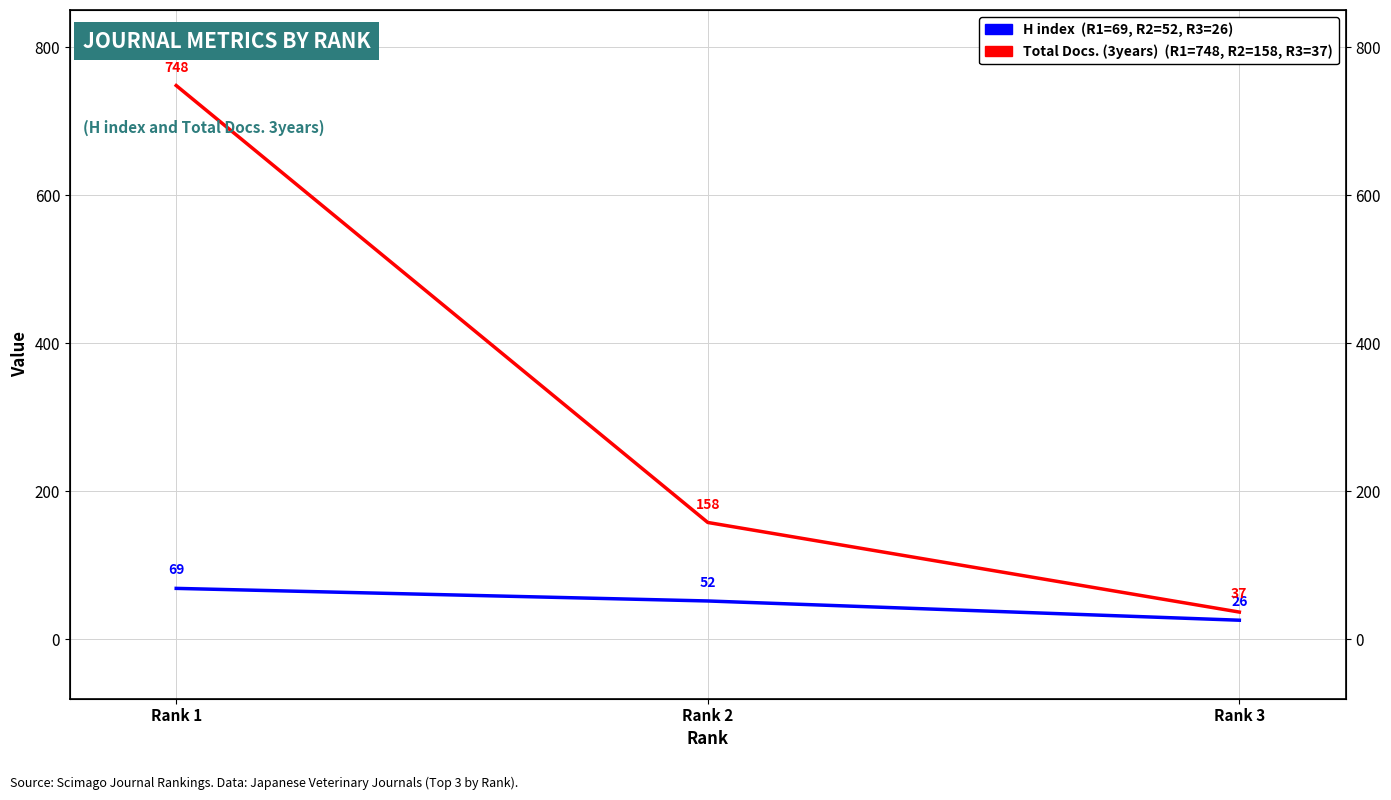

Does the chart display data point markers on the line(s)?

No